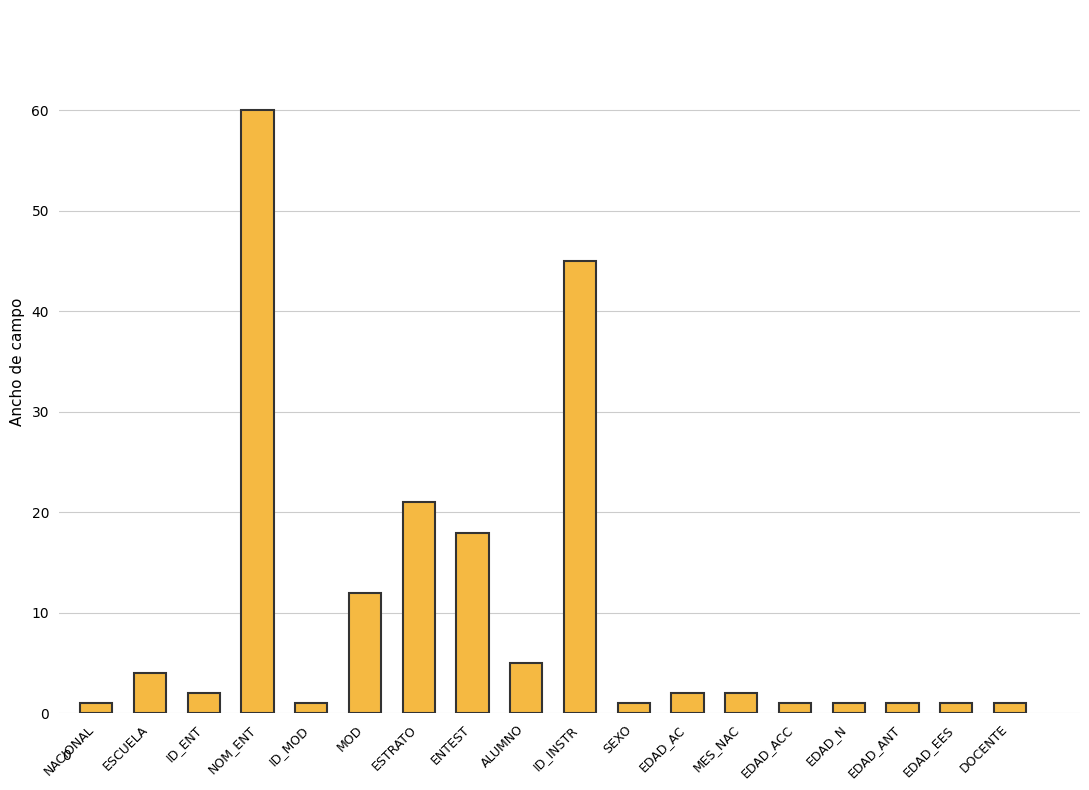

Which label corresponds to the largest value in the chart?

NOM_ENT